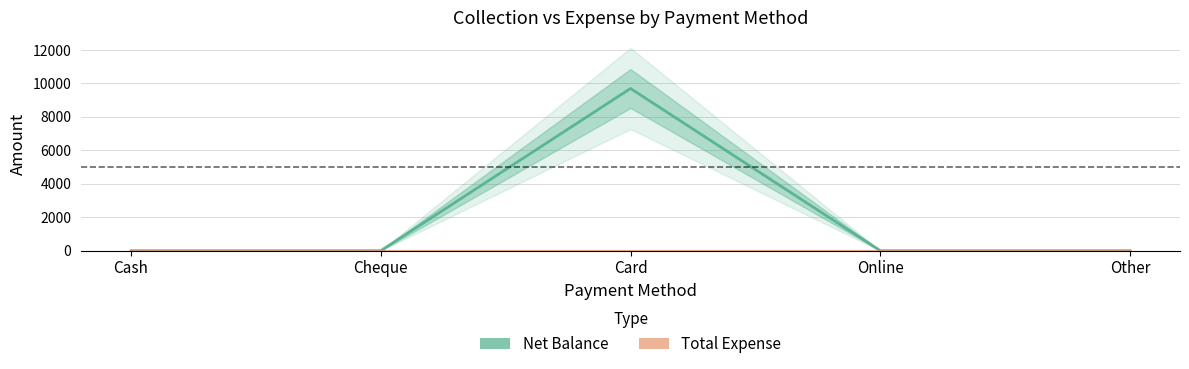

At which label is Total Expense closest to 0?

Cash